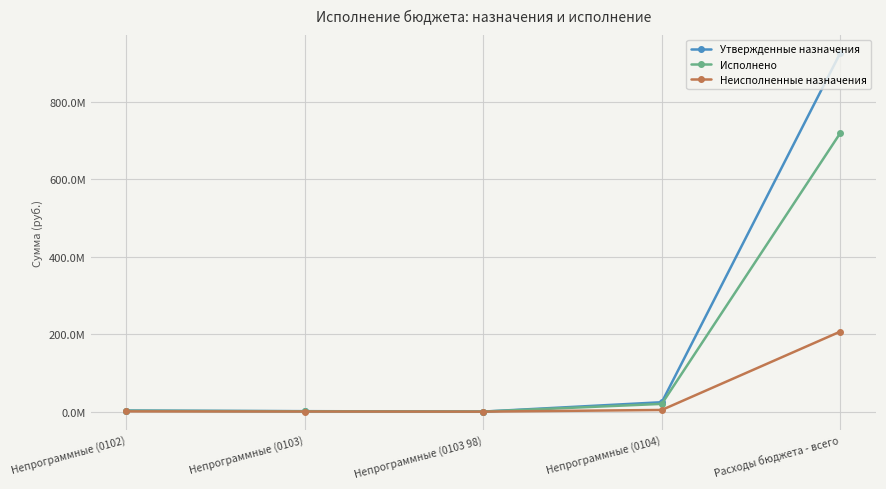

Reading left to right, extract all data points from this chart.

Утвержденные назначения: Непрограммные (0102)=2861930.0	Непрограммные (0103)=1213690.7	Непрограммные (0103 98)=138047.1	Непрограммные (0104)=24319302.4	Расходы бюджета - всего=926282565.7
Исполнено: Непрограммные (0102)=2178967.3	Непрограммные (0103)=894362.7	Непрограммные (0103 98)=138047.1	Непрограммные (0104)=20005459.0	Расходы бюджета - всего=719518336.9
Неисполненные назначения: Непрограммные (0102)=682962.8	Непрограммные (0103)=319328.0	Непрограммные (0103 98)=0.0	Непрограммные (0104)=4313843.4	Расходы бюджета - всего=206764228.8